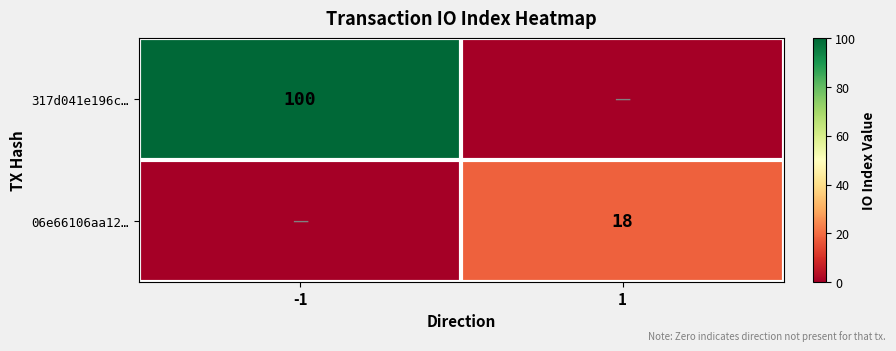

Is it true that 06e66106aa12… equals 29 at 1?

False